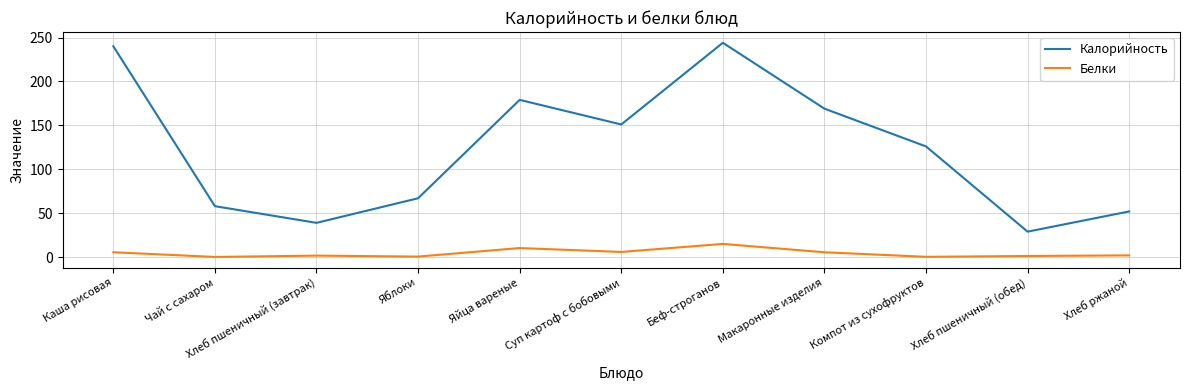

Rank the series by their average value, from lowest to highest.

Белки, Калорийность